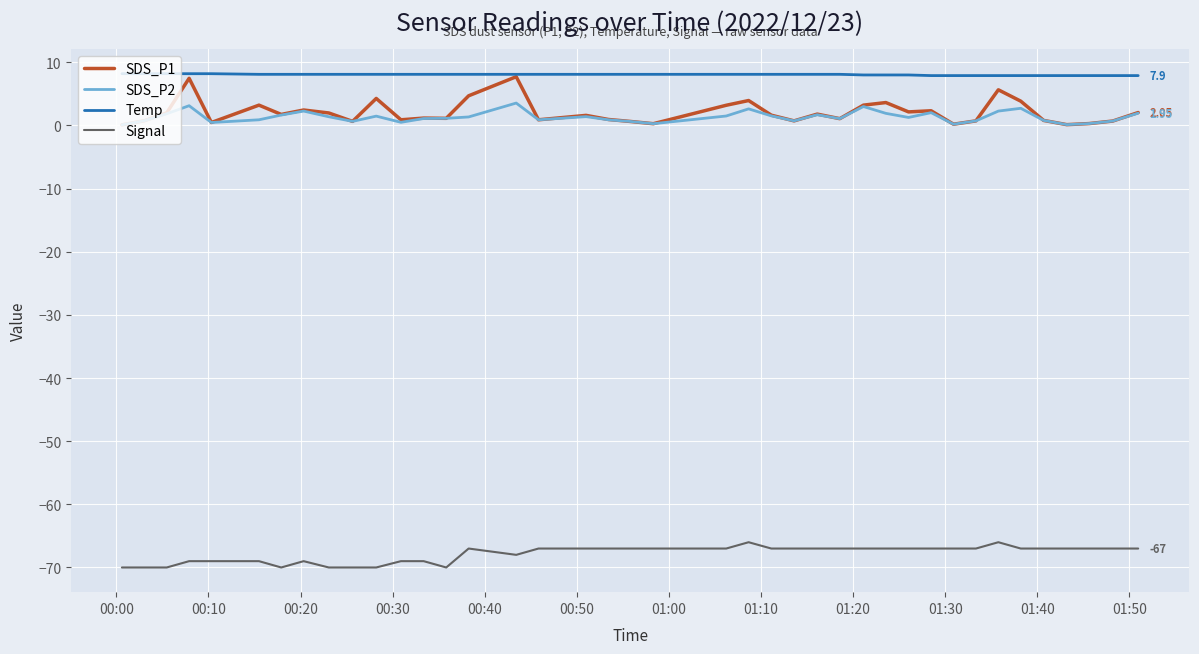

True or false: SDS_P2 and Temp cross at least once.

False